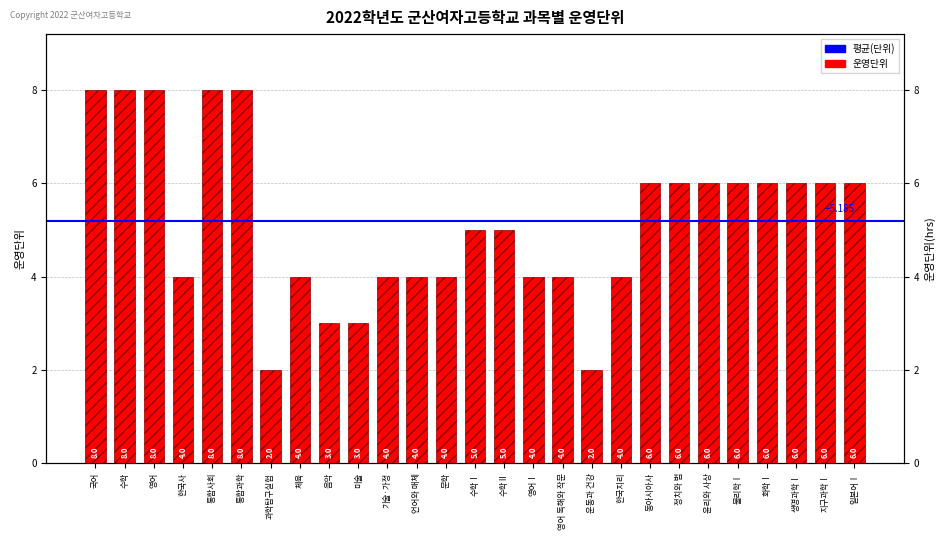

What is the smallest value displayed?

2